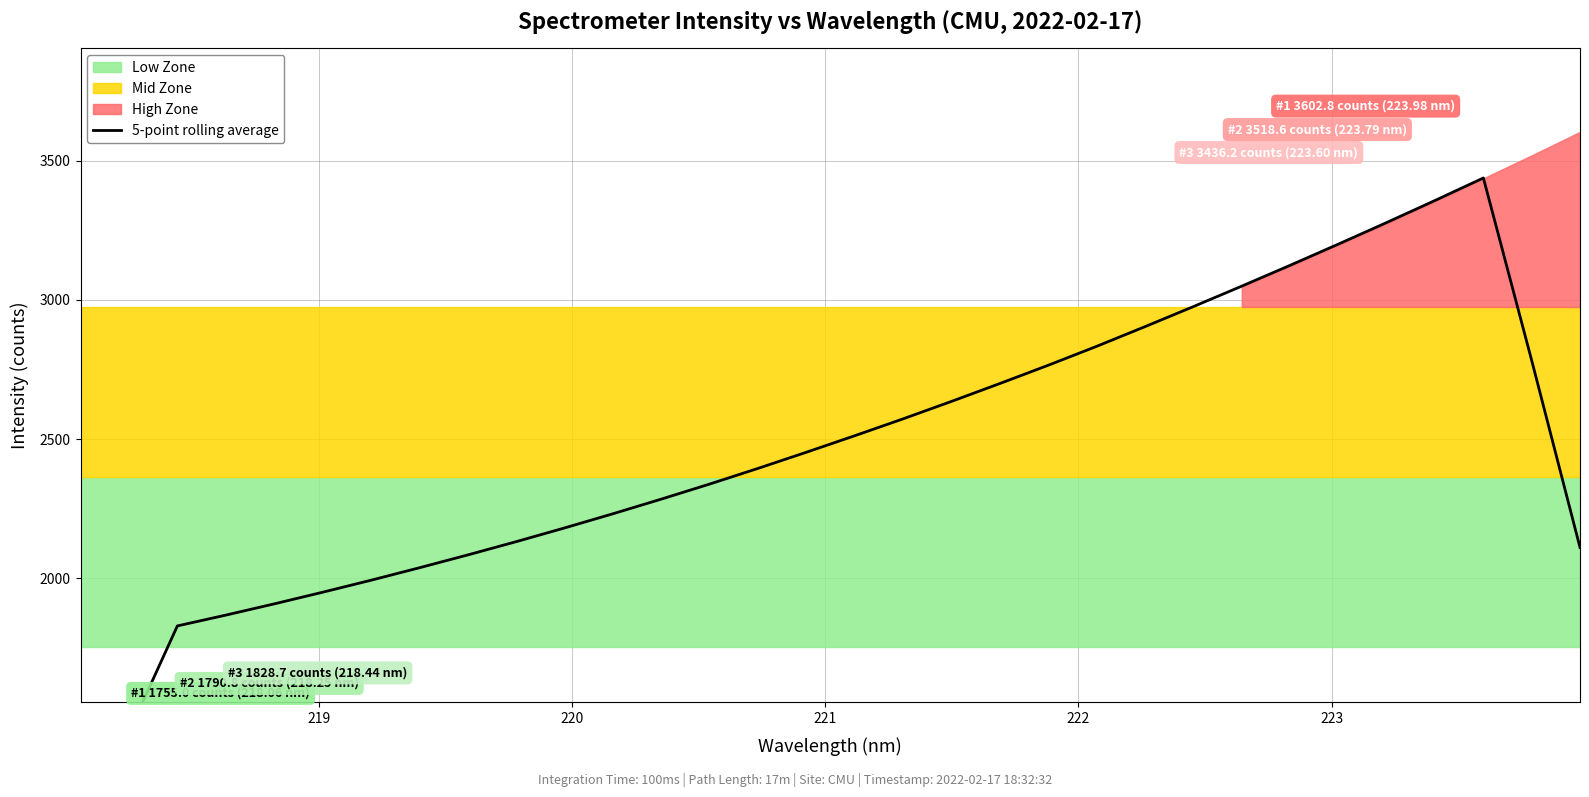

True or false: the data shows 865.2 at 22.

False